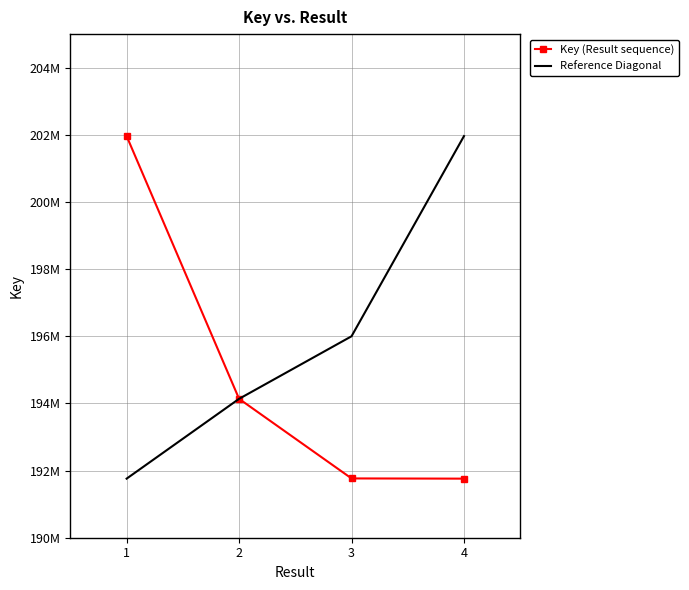

The value of Reference Diagonal at 3 is 120091466. True or false?

False